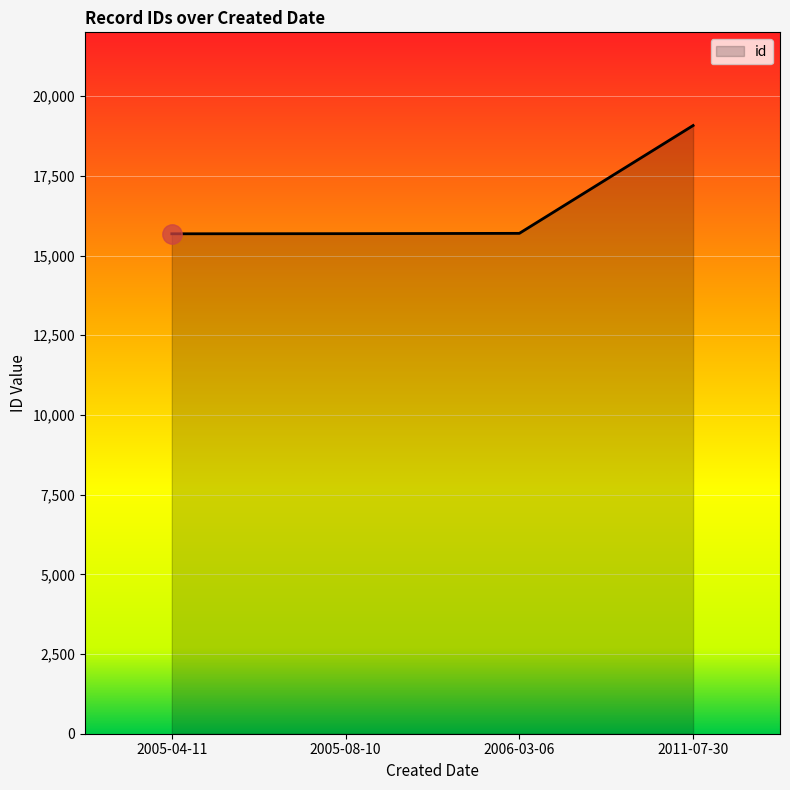

True or false: there are more than 2 points higher than both neighbors.

False